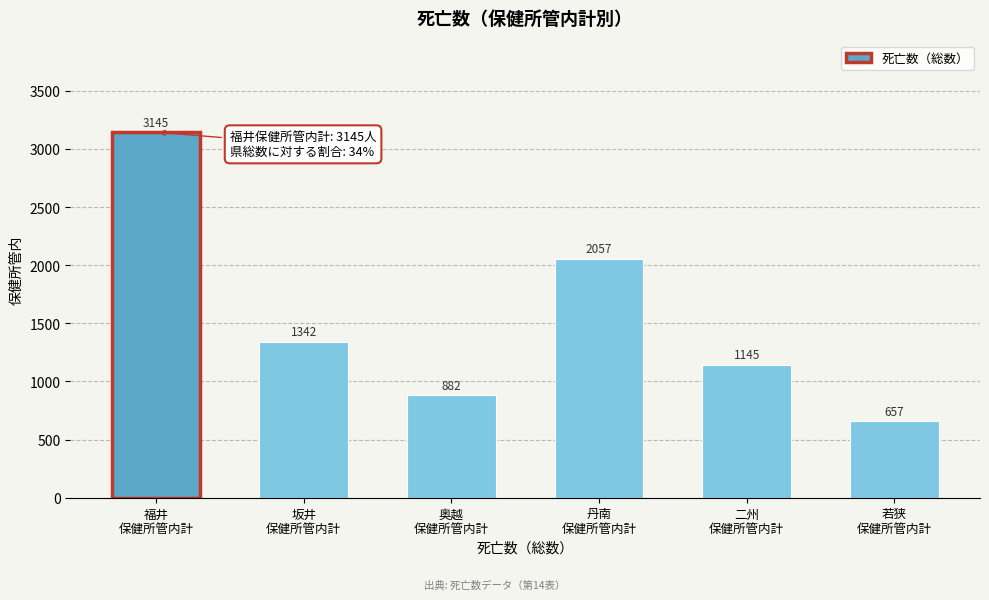

Reading left to right, what are all the values shown in this chart?

3145	1342	882	2057	1145	657